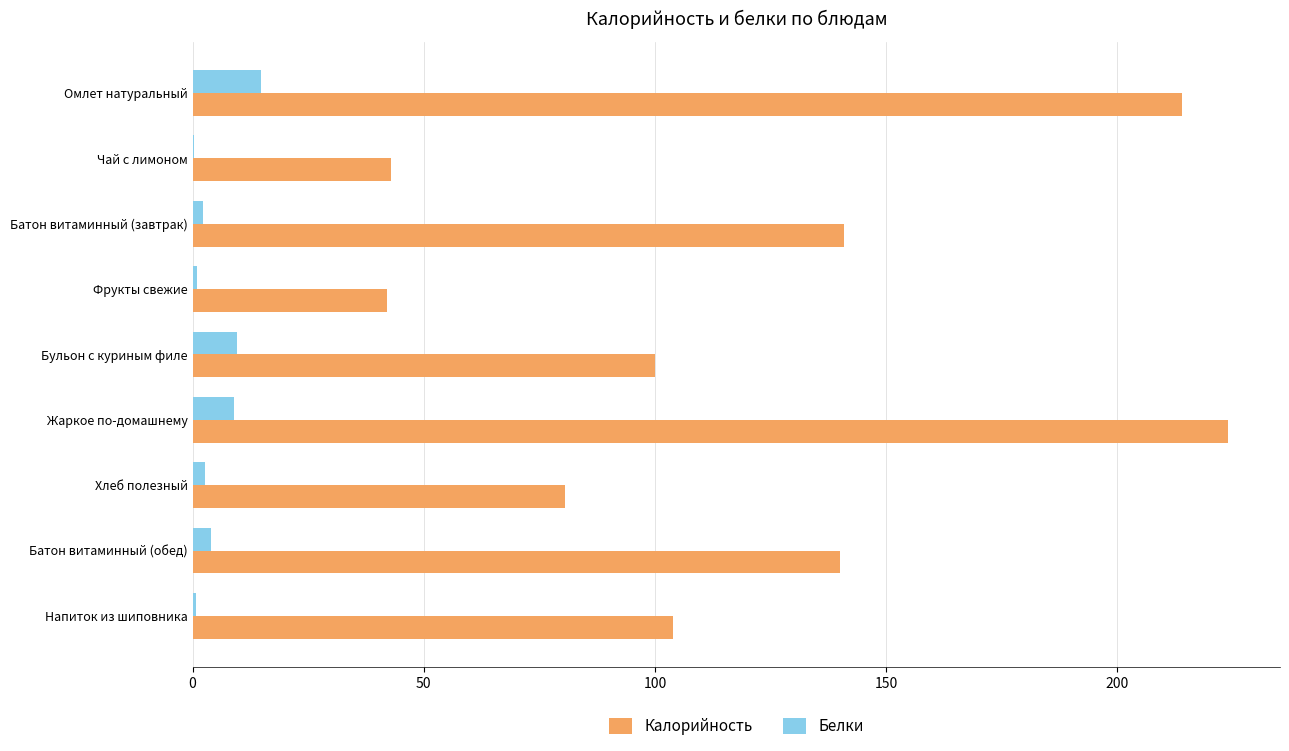

The value of Белки at Омлет натуральный is 25.1. True or false?

False